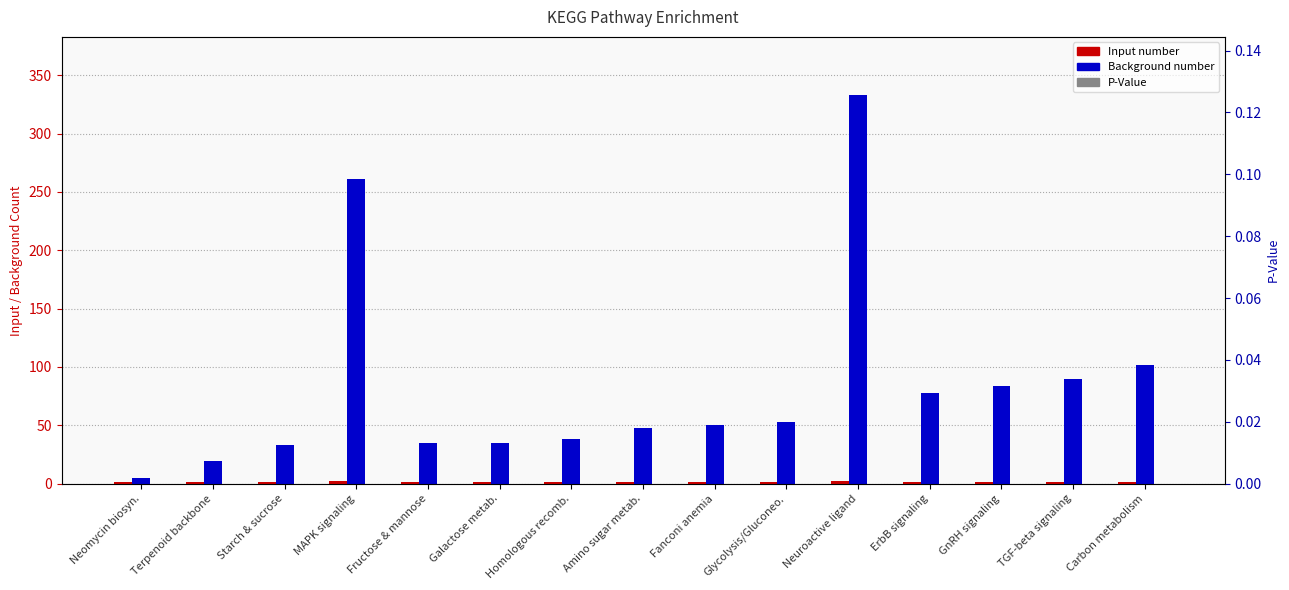

What are all the series names shown in the legend?

Input number, Background number, P-Value